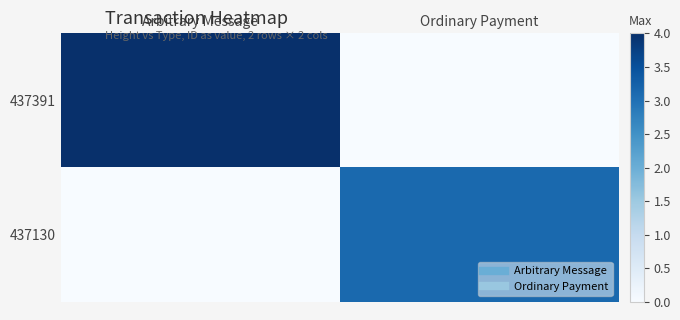

Reading right to left, extract all data points from this chart.

437391: Ordinary Payment=0.0	Arbitrary Message=4.0
437130: Ordinary Payment=3.1	Arbitrary Message=0.0